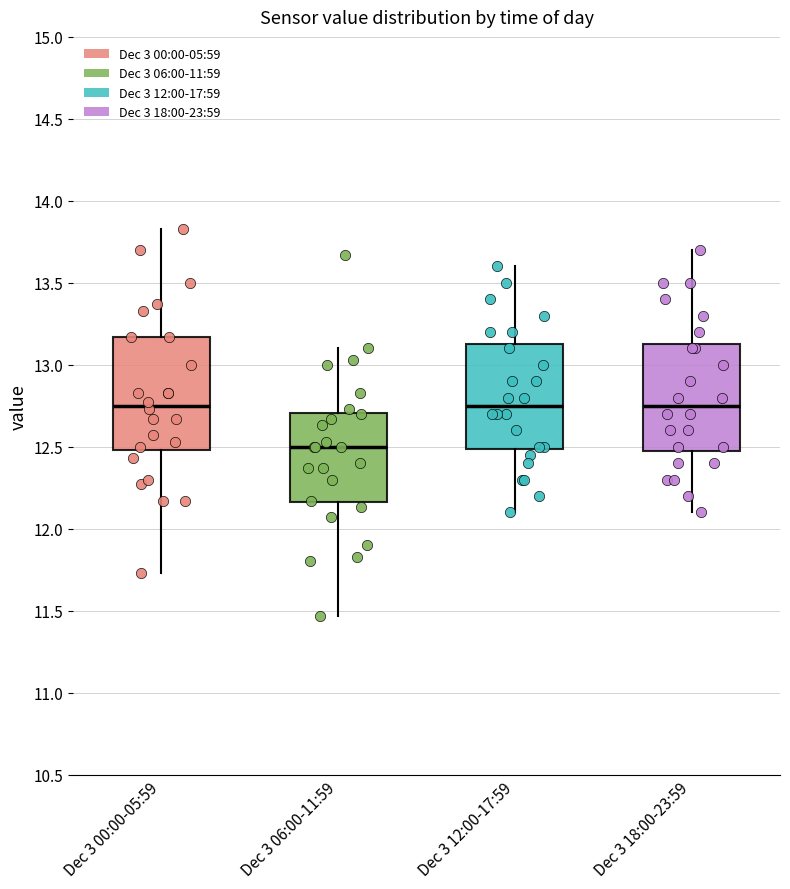

Reading left to right, transcribe this box plot: for each box, give where its median line is, the range the box spans, and where its two whiskers end, as read against the y-axis. The values are not printed on the chart, so give them approximately, as read against the axis.

Dec 3 00:00-05:59: median 12.75, box 12.50 to 13.15, whiskers 11.75 to 13.85
Dec 3 06:00-11:59: median 12.50, box 12.15 to 12.70, whiskers 11.45 to 13.10
Dec 3 12:00-17:59: median 12.75, box 12.50 to 13.15, whiskers 12.10 to 13.60
Dec 3 18:00-23:59: median 12.75, box 12.50 to 13.15, whiskers 12.10 to 13.70